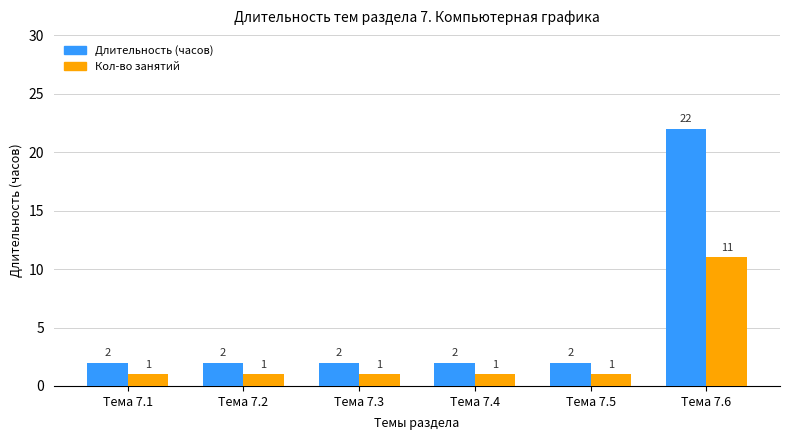

How many bars are there in each group?

2